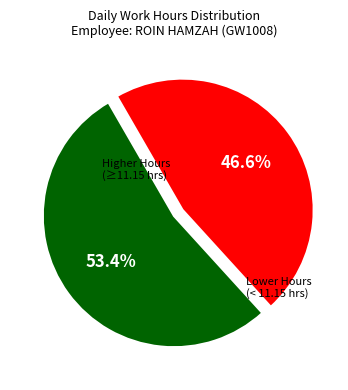

How many slices are in this pie chart?

2